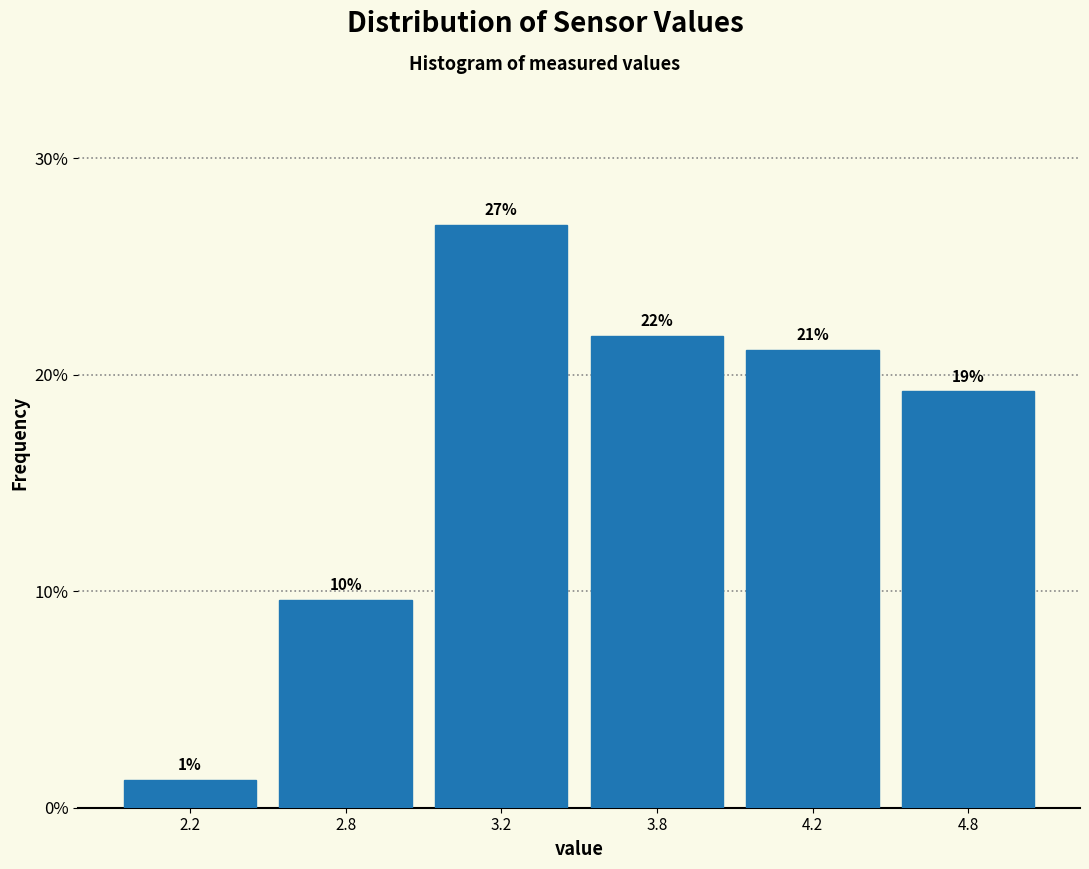

How many bars are there in total?

6